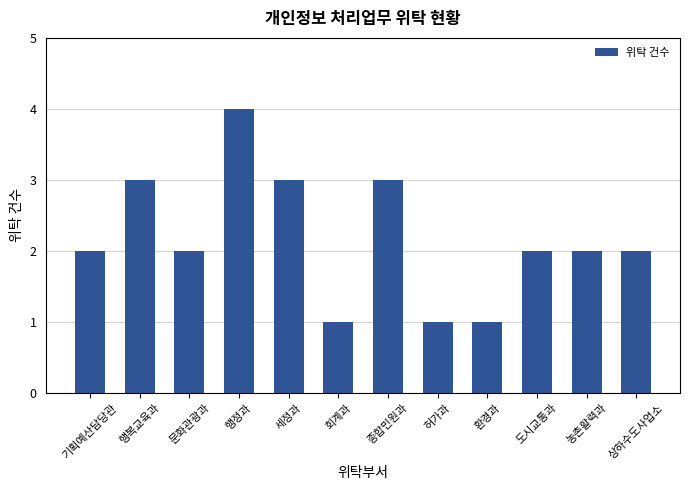

The value at 행정과 is 4. True or false?

True